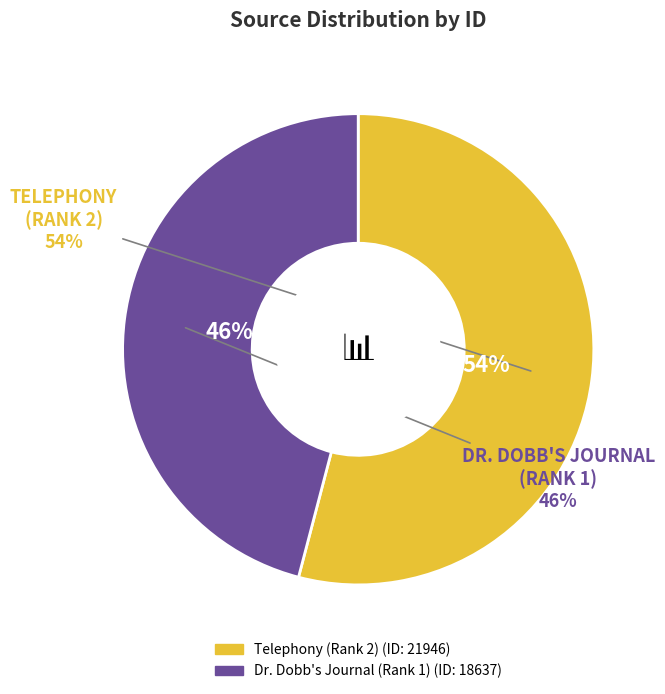

To the nearest percent, what portion does Telephony (Rank 2) represent?

54%